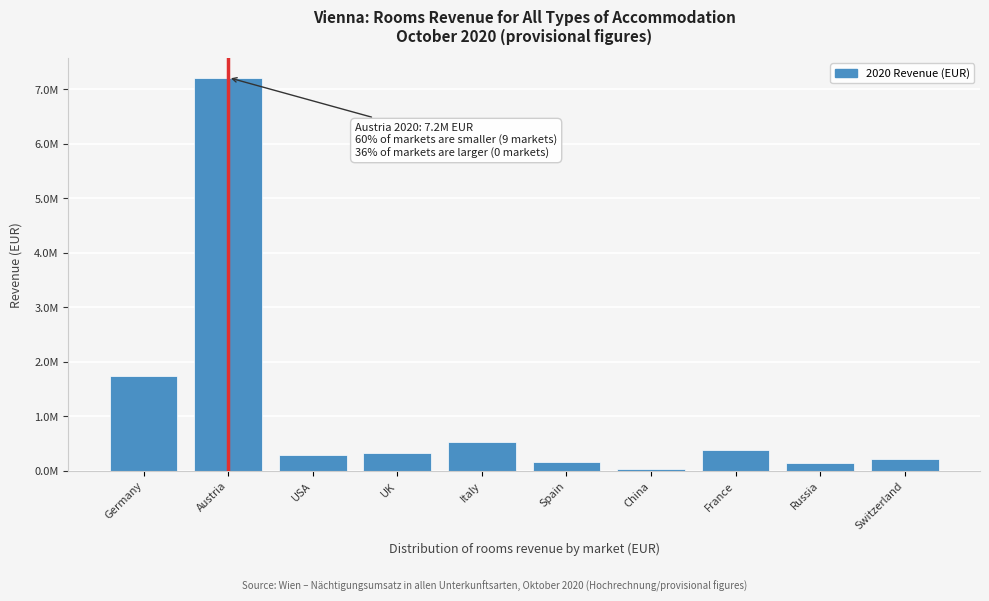

Are the bars horizontal?

No